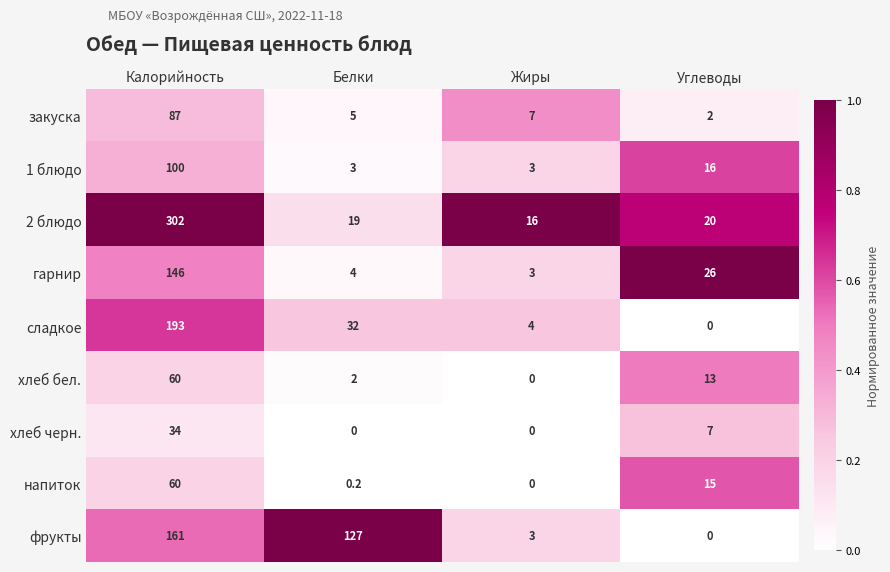

What is the total value across all series at Калорийность?

1143.0